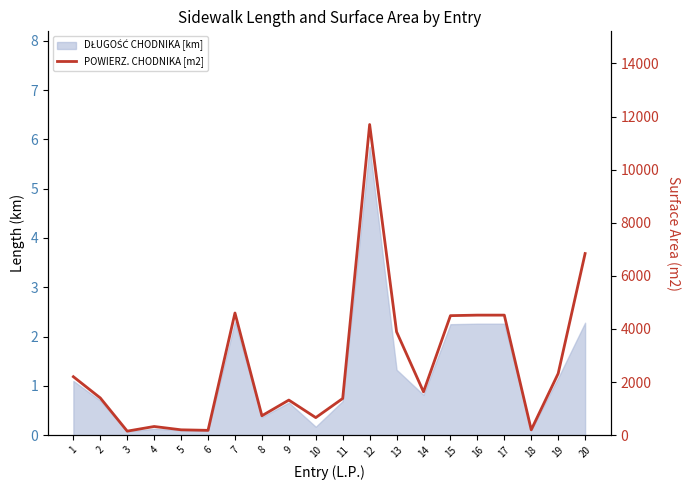

What is the maximum value shown in the chart?

11700